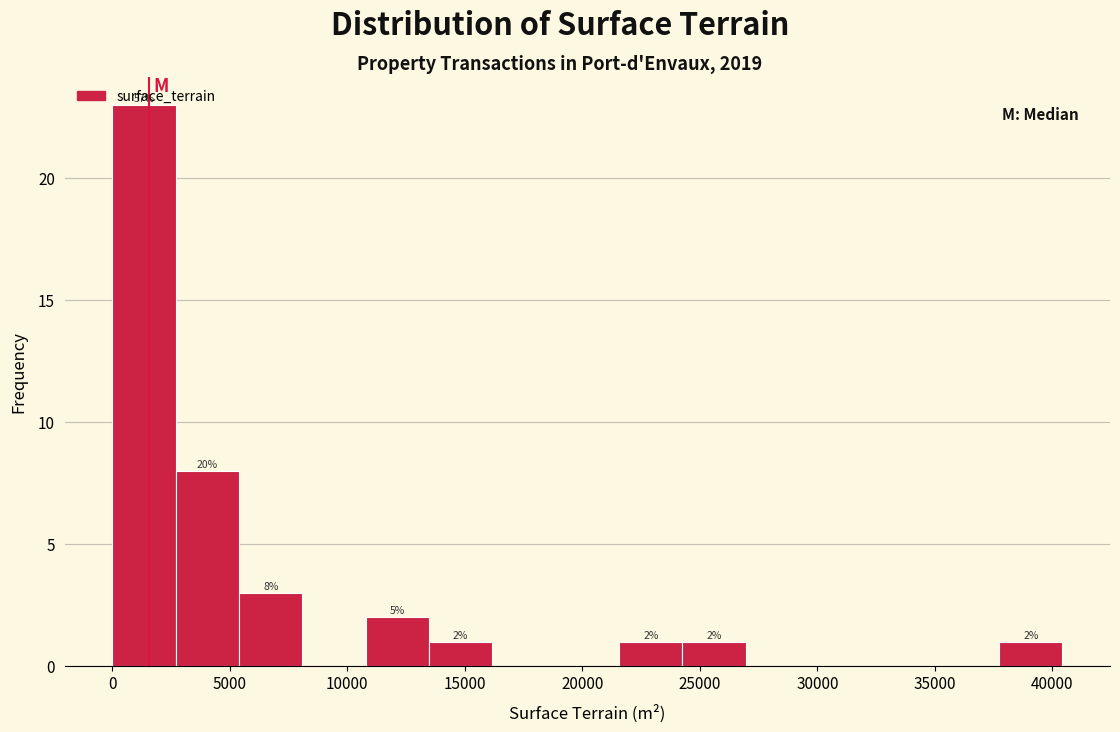

Over which range of the x-axis is the bar tallest?

0 to 2500